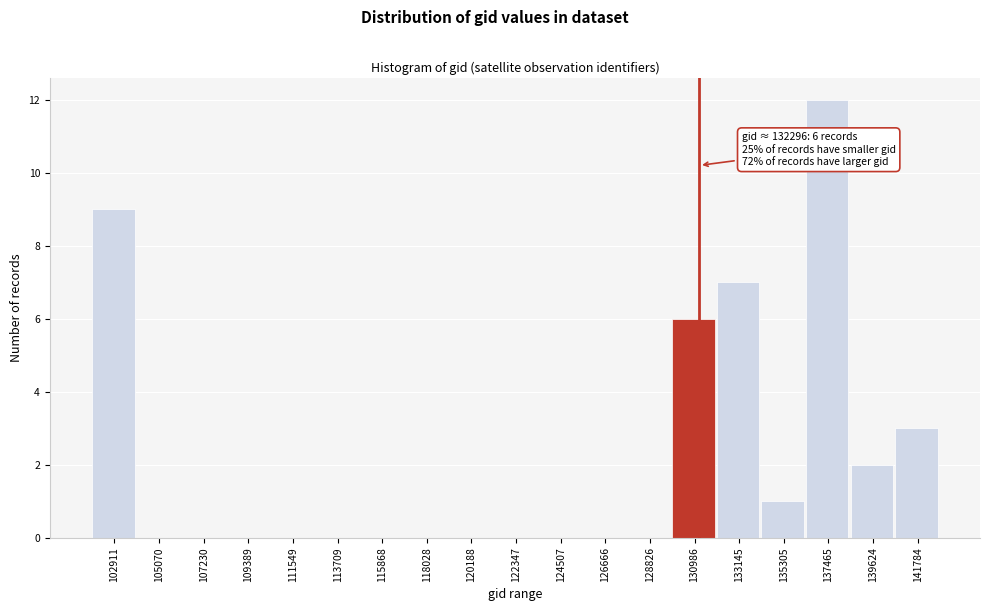

Reading left to right, list all the values displayed in this chart.

102911=9	105070=0	107230=0	109389=0	111549=0	113709=0	115868=0	118028=0	120188=0	122347=0	124507=0	126666=0	128826=0	130986=6	133145=7	135305=1	137465=12	139624=2	141784=3